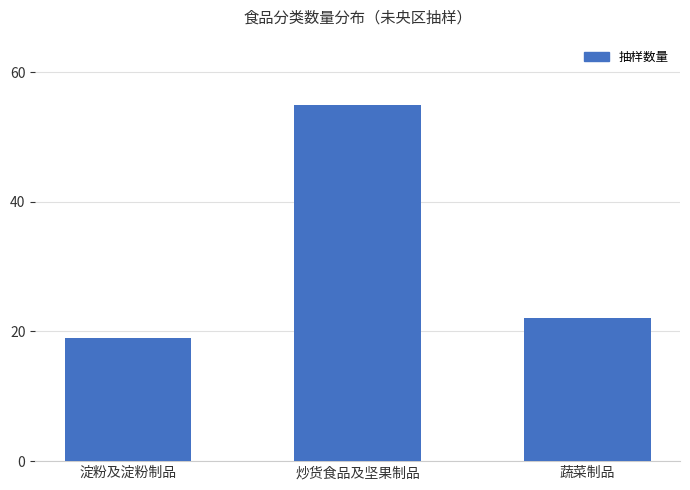

Reading left to right, transcribe all the data shown in this chart.

淀粉及淀粉制品=19	炒货食品及坚果制品=55	蔬菜制品=22